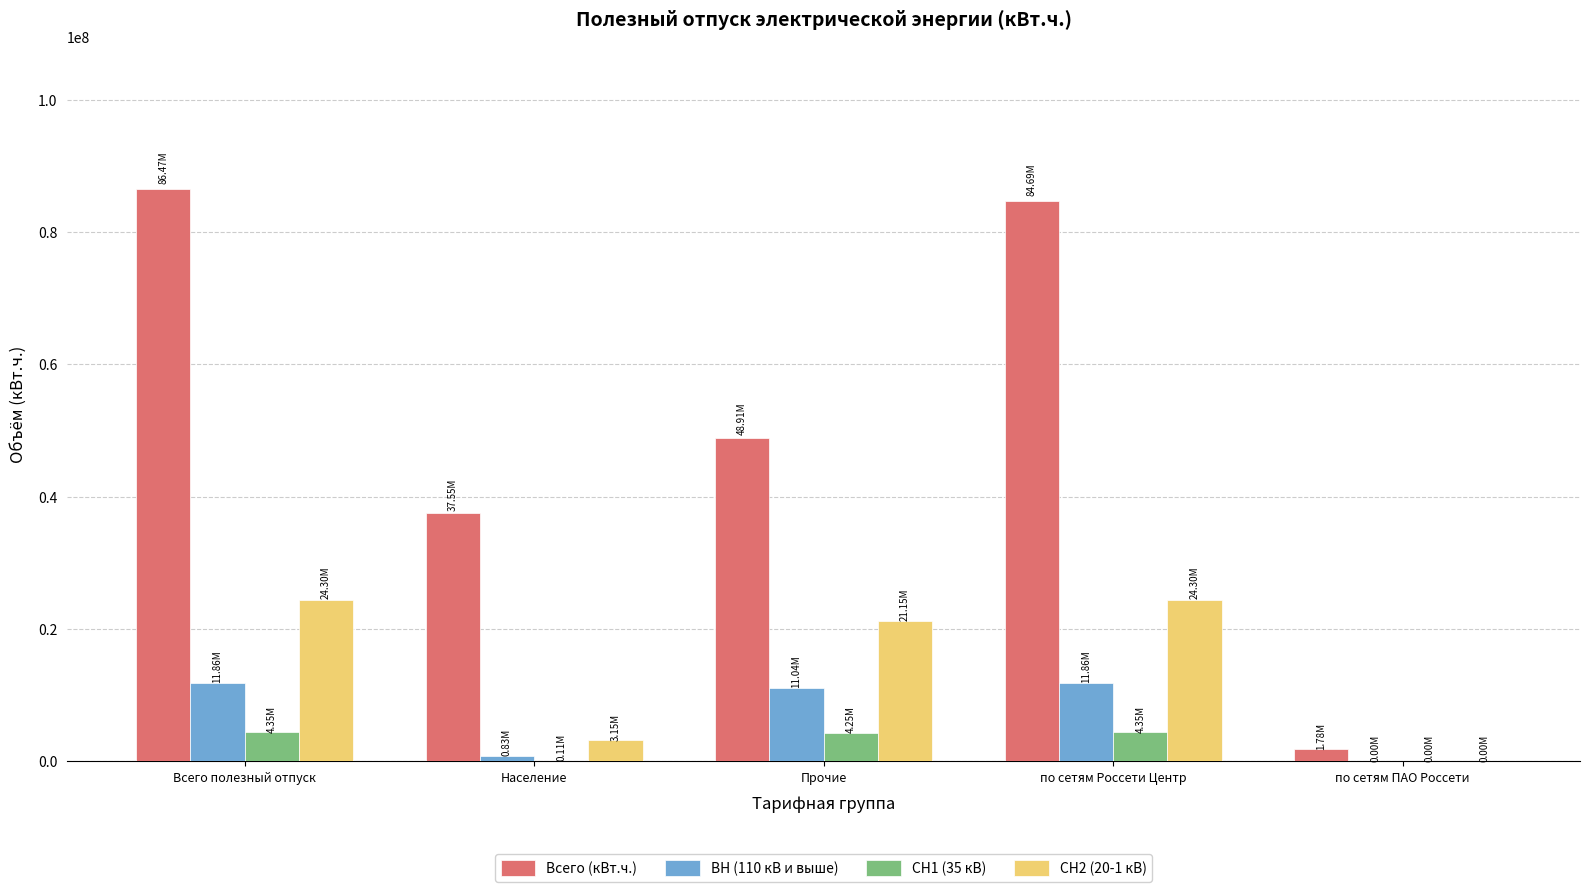

Are the bars horizontal?

No